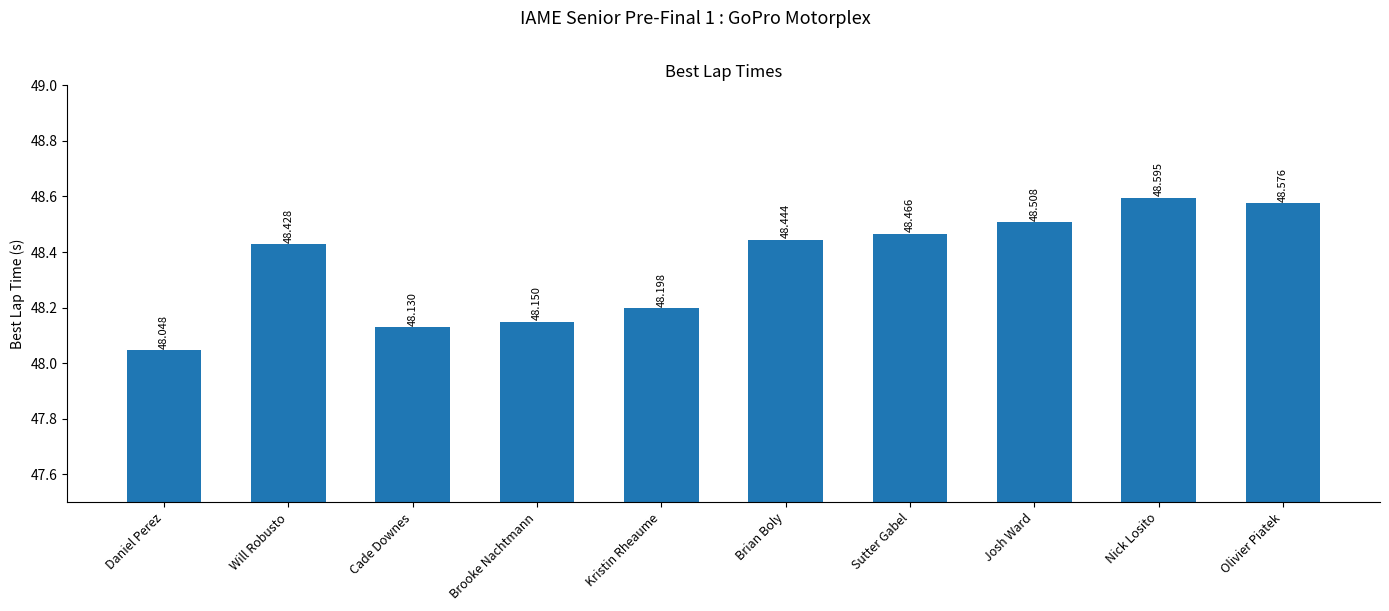

What position from the right is Josh Ward?

3